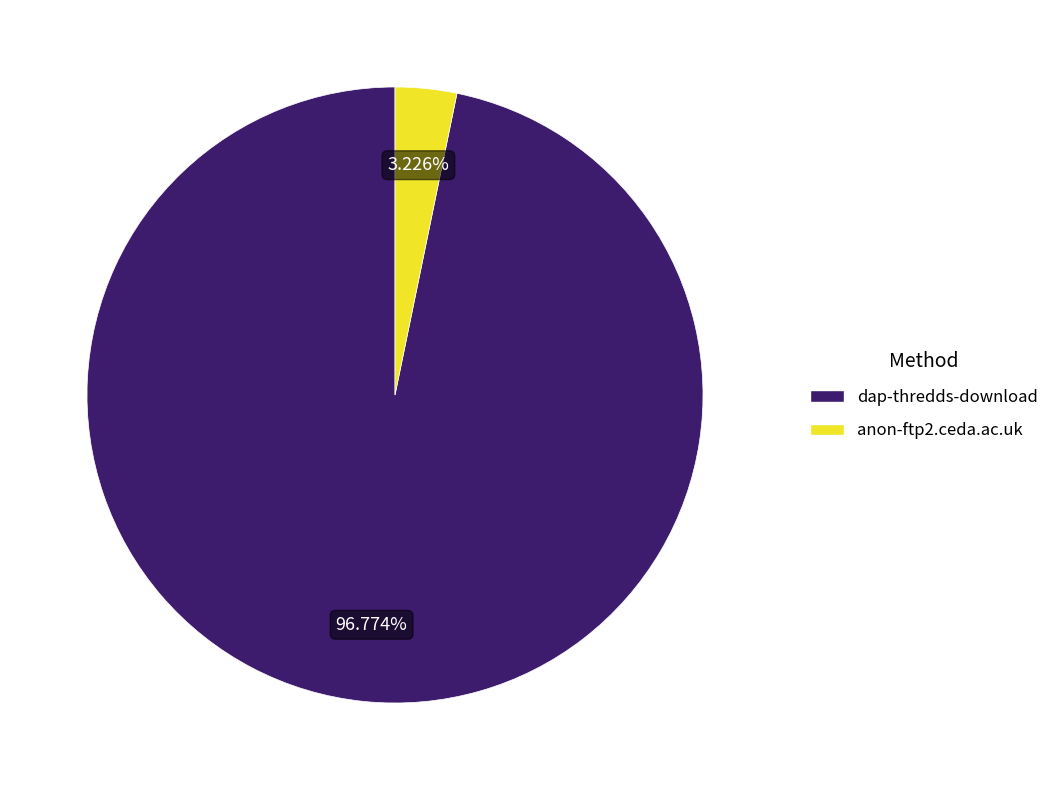

To the nearest percent, what is the average slice percentage?

50%